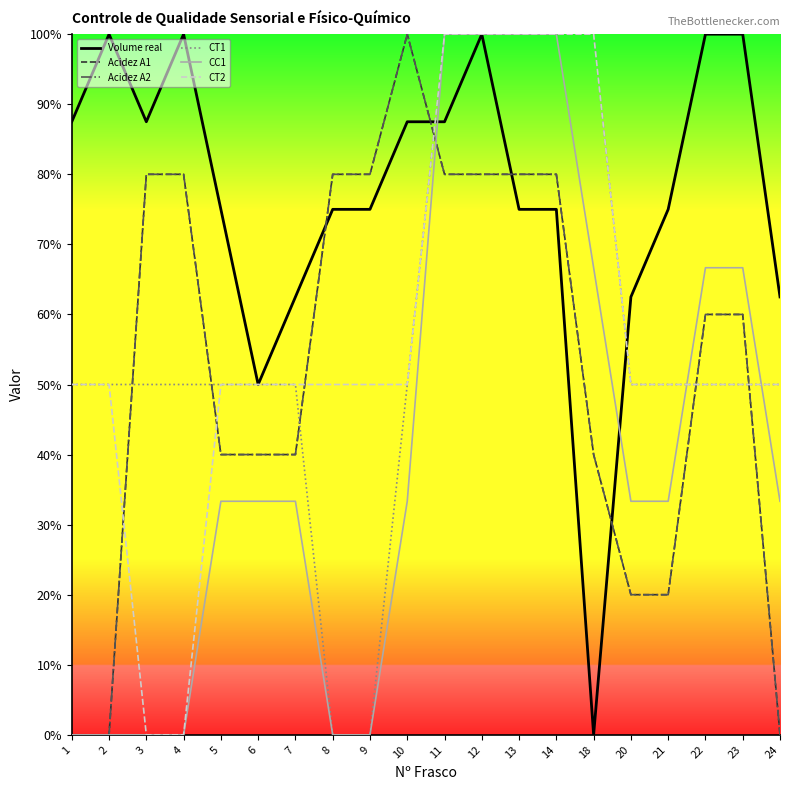

At which category does the chart reach its peak across all series?

2